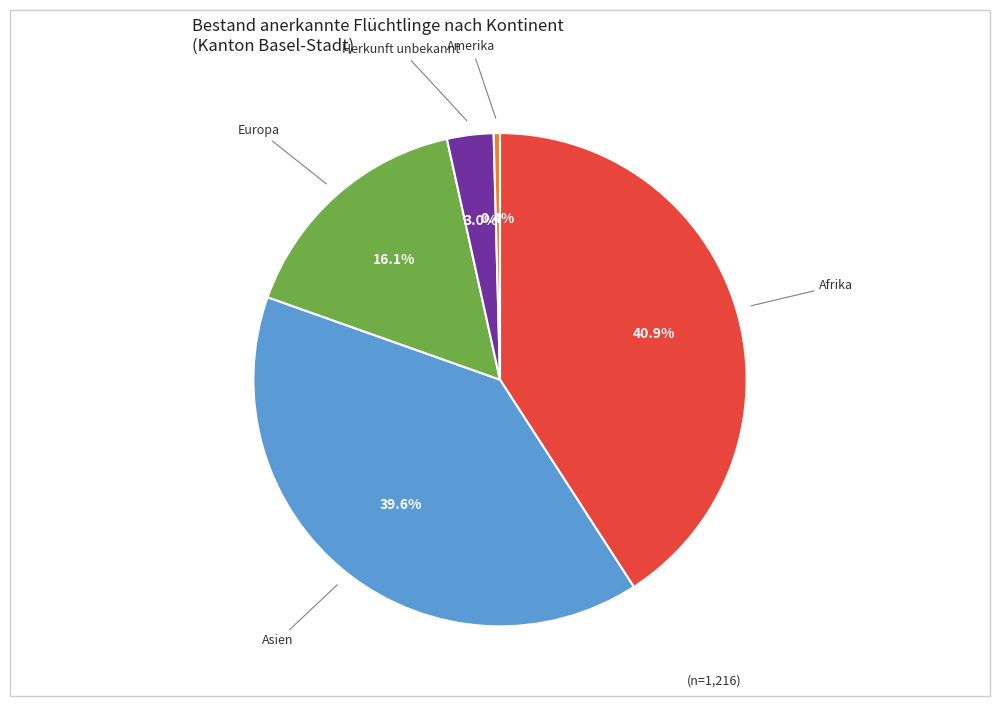

Is there any slice that represents more than half of the pie?

No